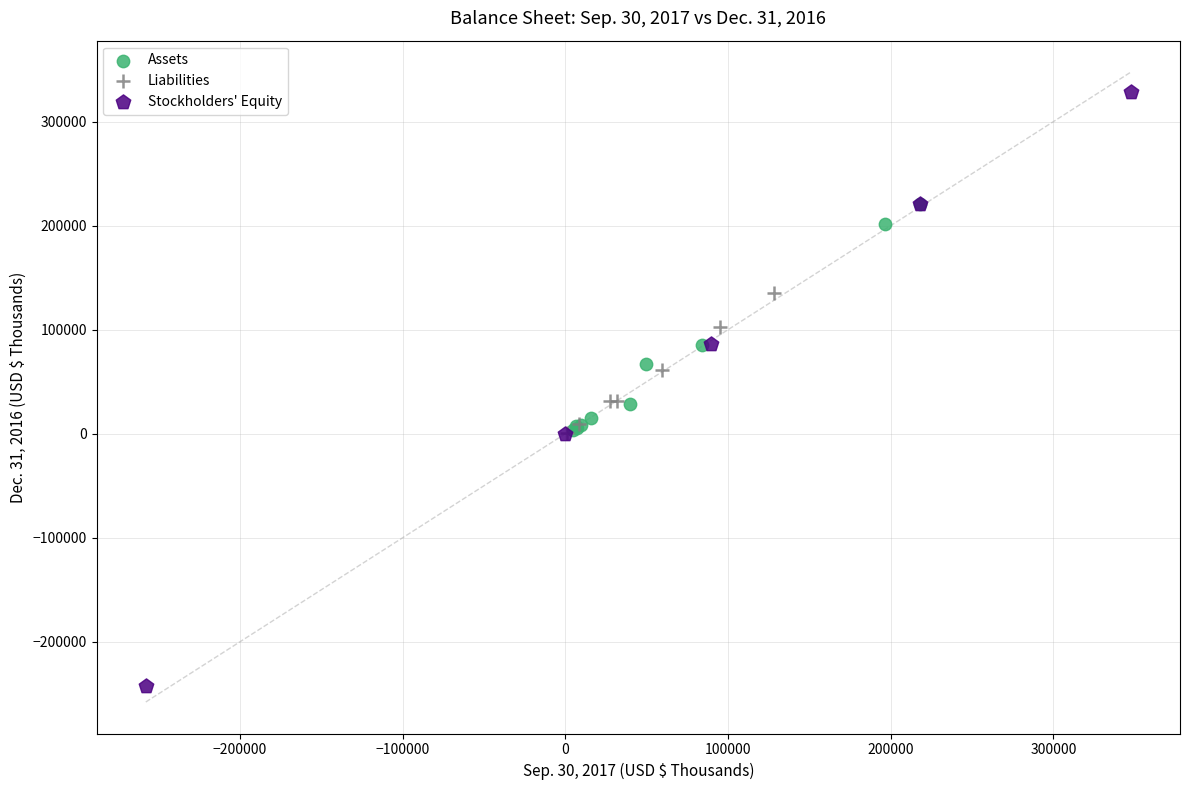

Which series reaches the minimum Y coordinate?

Stockholders' Equity